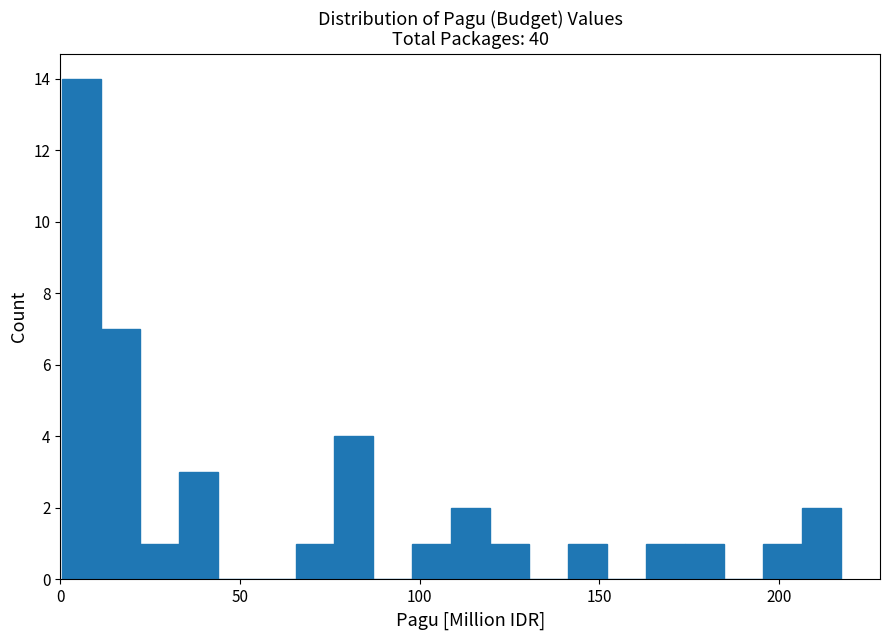

Around what value on the x-axis is the tallest bar? Give the approximate position of its centre, as read against the axis.

5